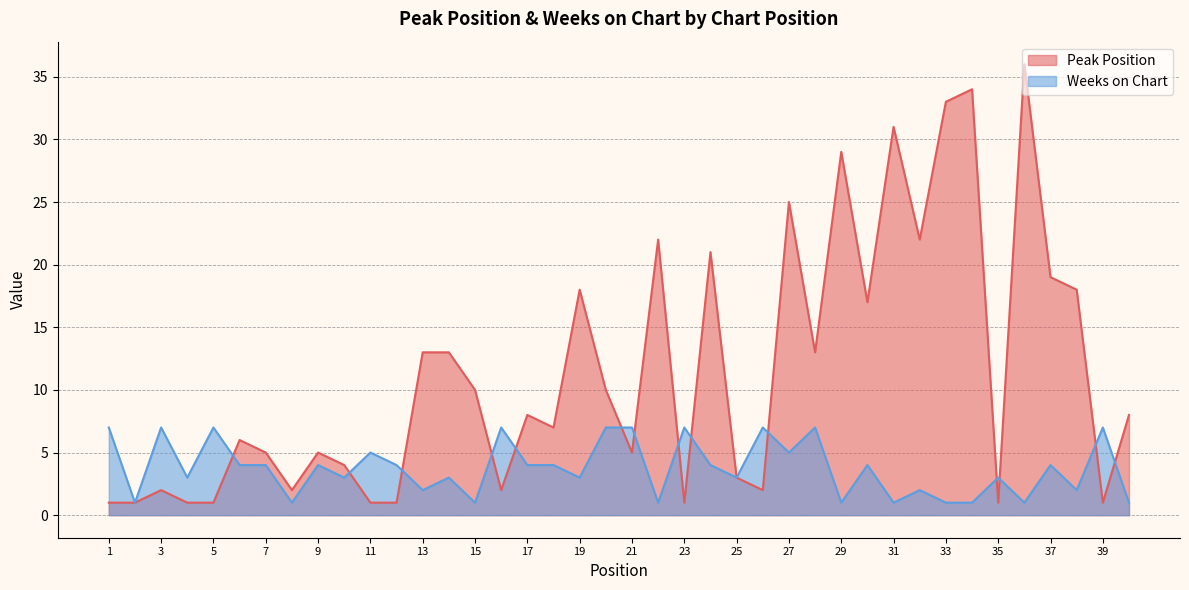

Which series has the largest total across all categories?

Peak Position